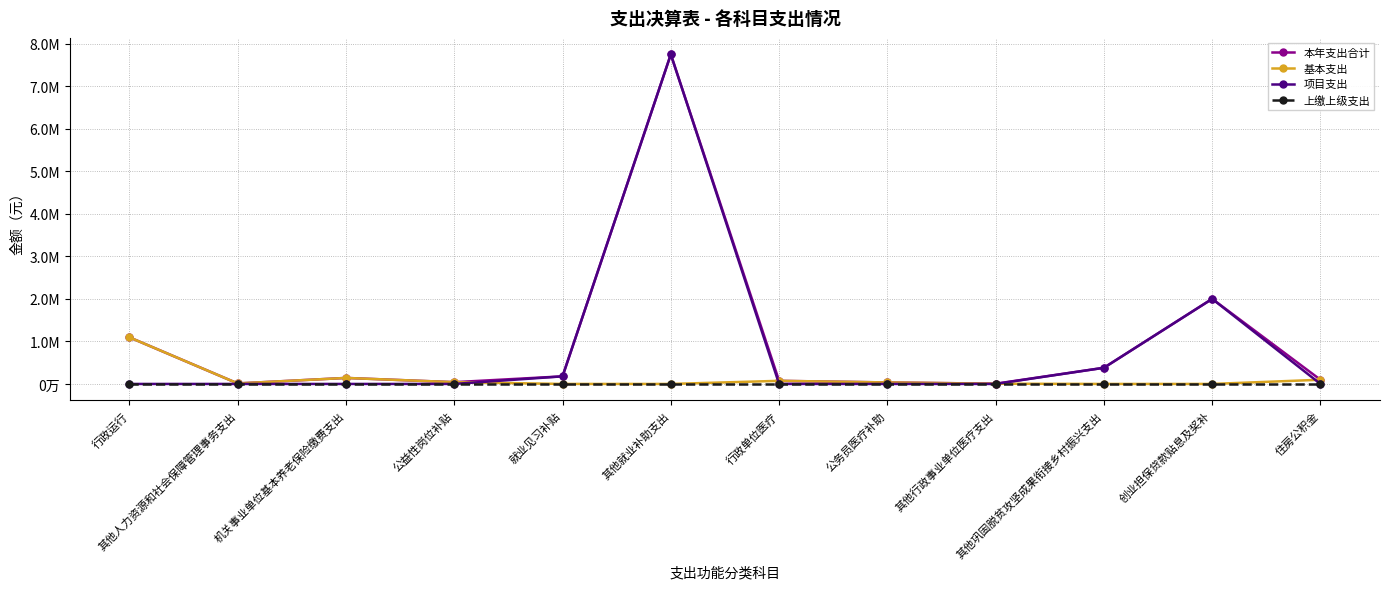

What are all the series names shown in the legend?

本年支出合计, 基本支出, 项目支出, 上缴上级支出